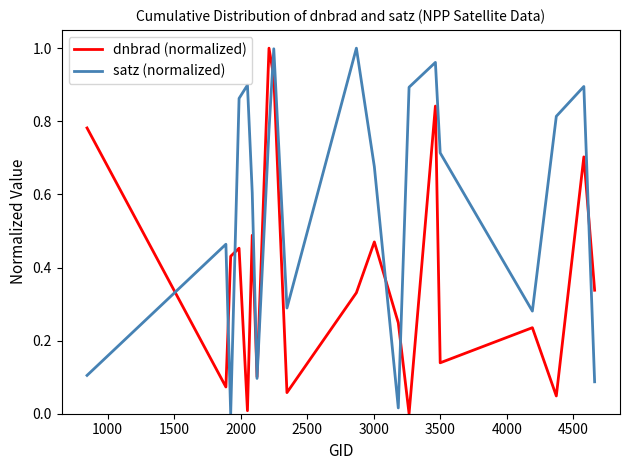

Rank the series by their average value, from highest to lowest.

satz (normalized), dnbrad (normalized)